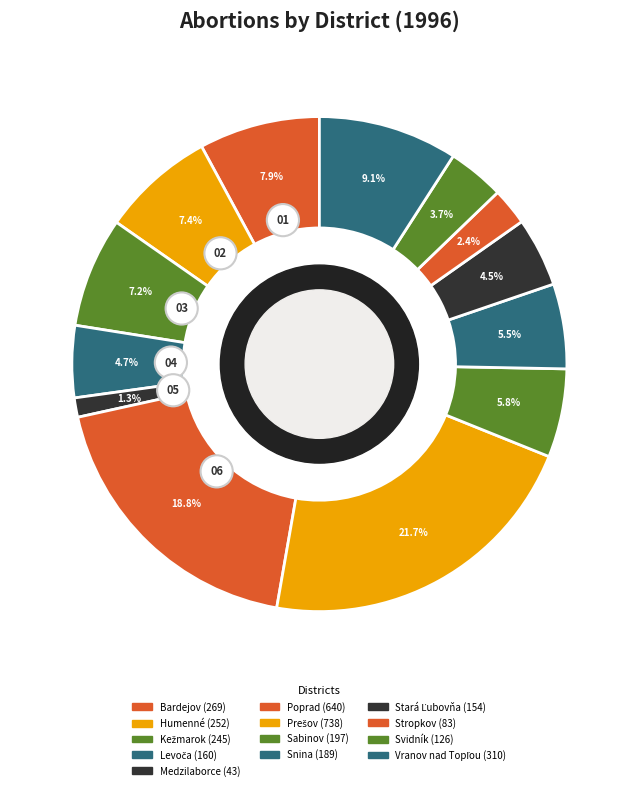

What portion of the pie excludes Levoča?

95.3%